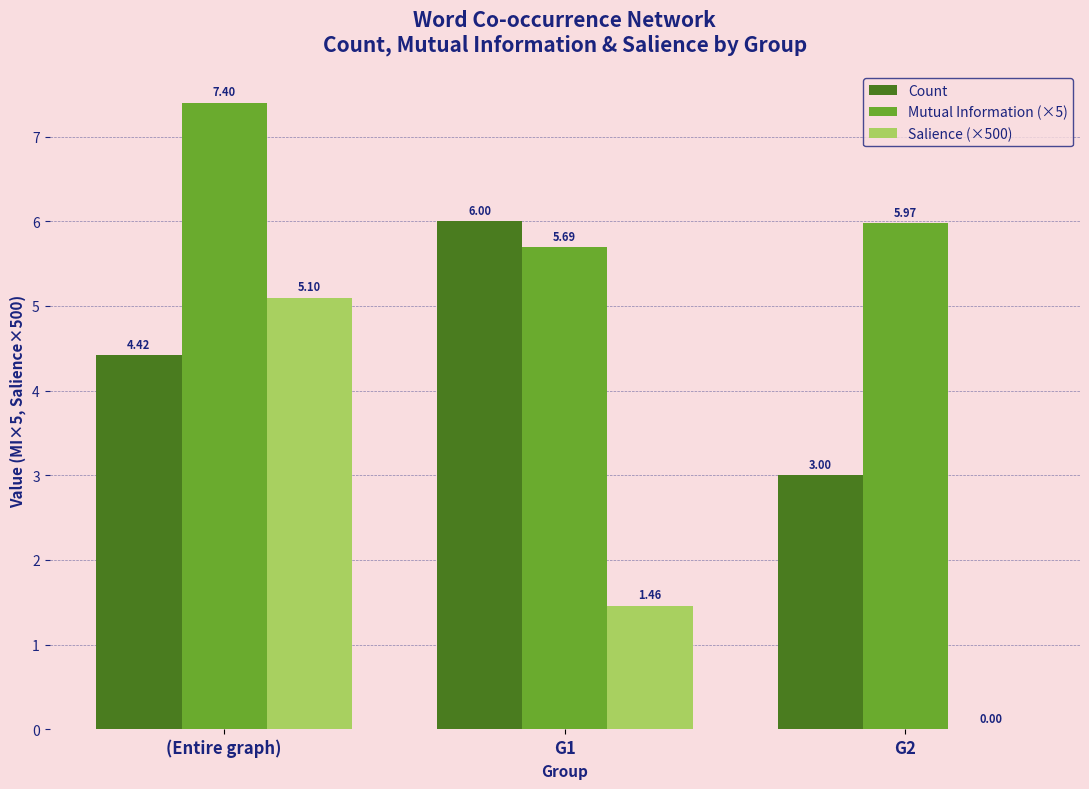

What is the sum of all Salience (×500) values?

6.6